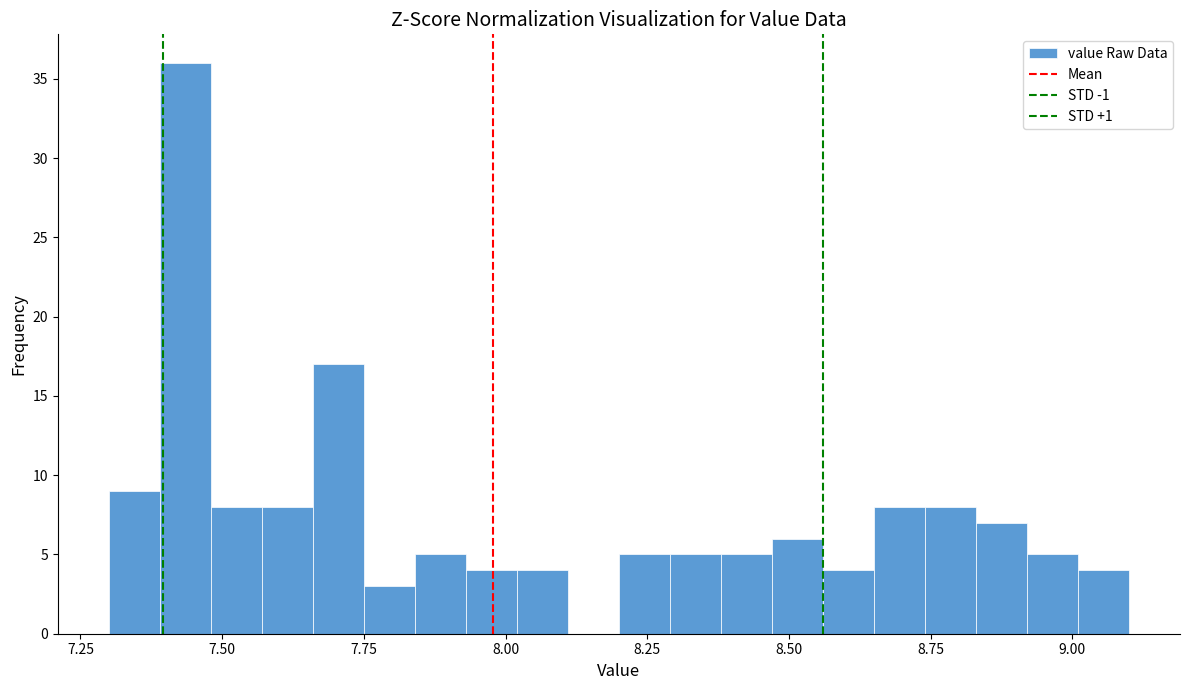

Read against the x-axis, roughly where is the centre of the tallest bar?

7.45